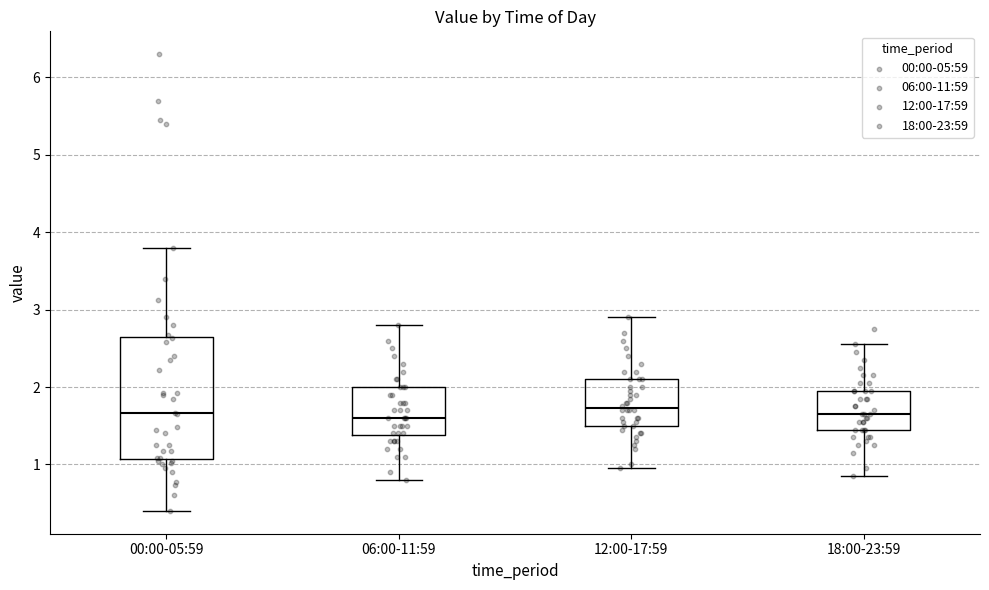

Reading left to right, transcribe this box plot: for each box, give where its median line is, the range the box spans, and where its two whiskers end, as read against the y-axis. The values are not printed on the chart, so give them approximately, as read against the axis.

00:00-05:59: median 1.7, box 1.1 to 2.6, whiskers 0.4 to 3.8
06:00-11:59: median 1.6, box 1.4 to 2.0, whiskers 0.8 to 2.8
12:00-17:59: median 1.7, box 1.5 to 2.1, whiskers 1.0 to 2.9
18:00-23:59: median 1.7, box 1.5 to 2.0, whiskers 0.9 to 2.6